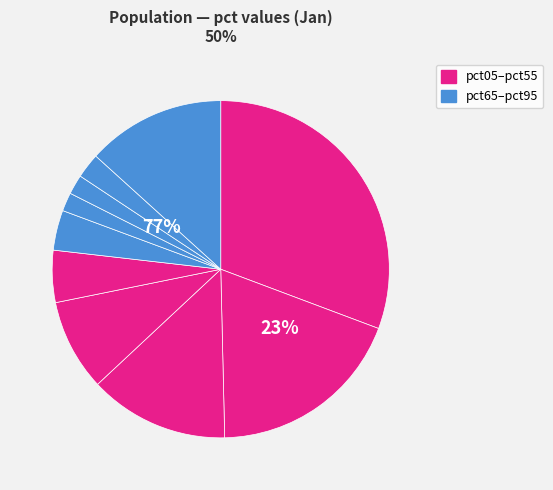

True or false: pct35 accounts for 17% of the total.

False